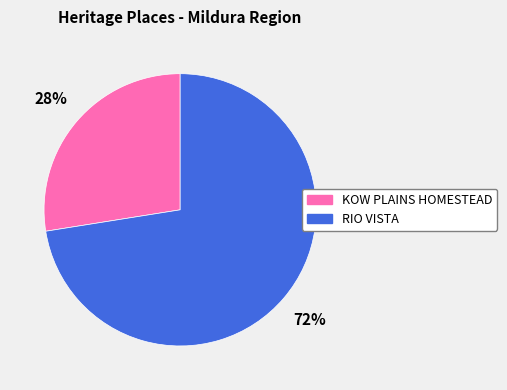

Is there any slice that represents more than half of the pie?

Yes